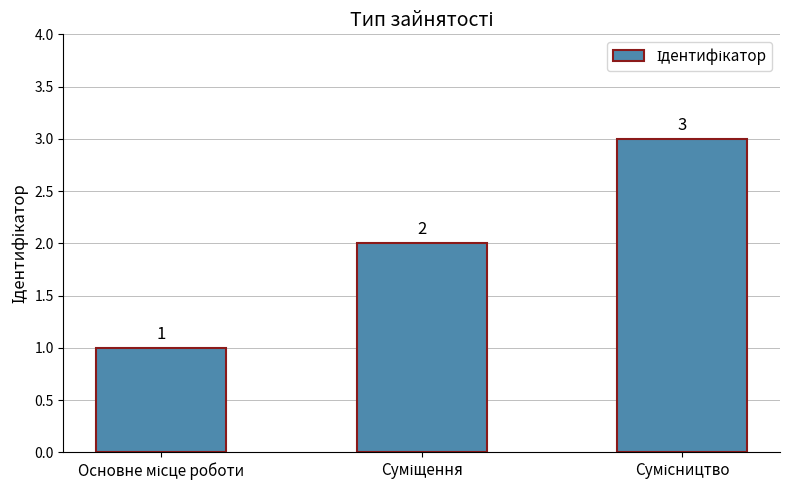

What is the value of the 3rd bar from the left?

3